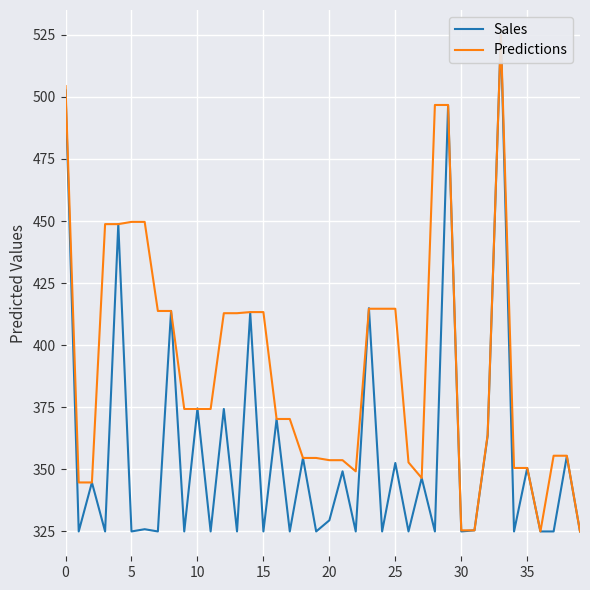

Where do Sales and Predictions first cross each other?

5 and 10